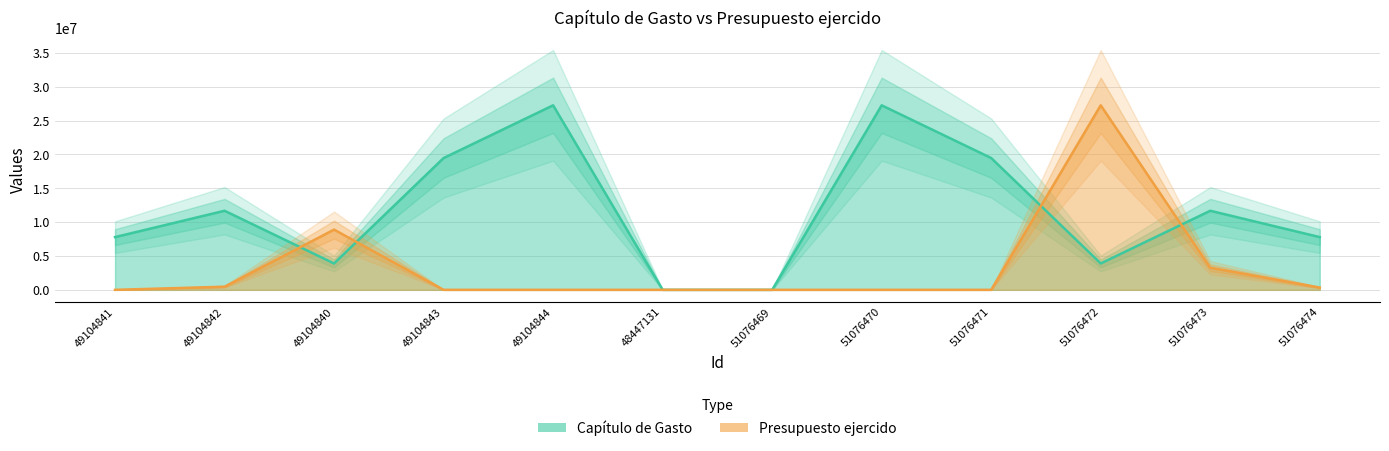

Is the value of Presupuesto ejercido at 49104844 greater than the value of Capítulo de Gasto at 51076470?

No